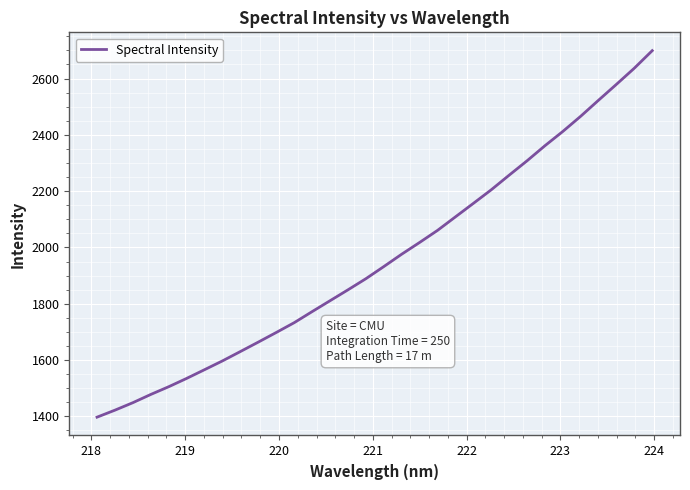

What is the greatest value displayed?

2699.1